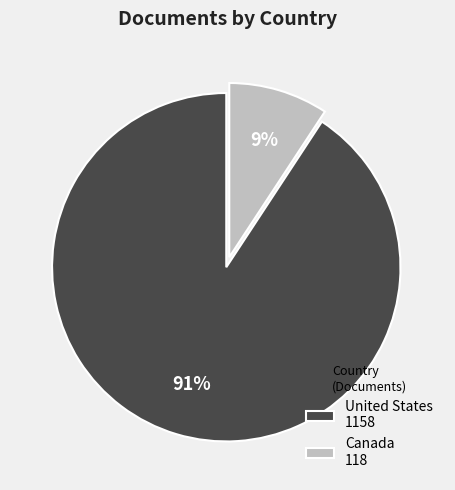

To the nearest percent, what portion does Canada represent?

9%